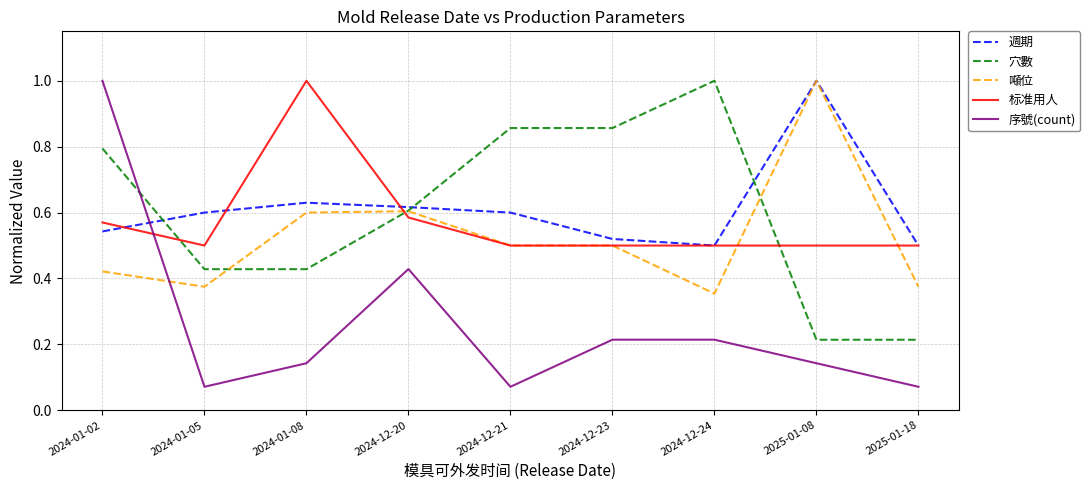

True or false: 标准用人 and 穴數 intersect in this chart.

True